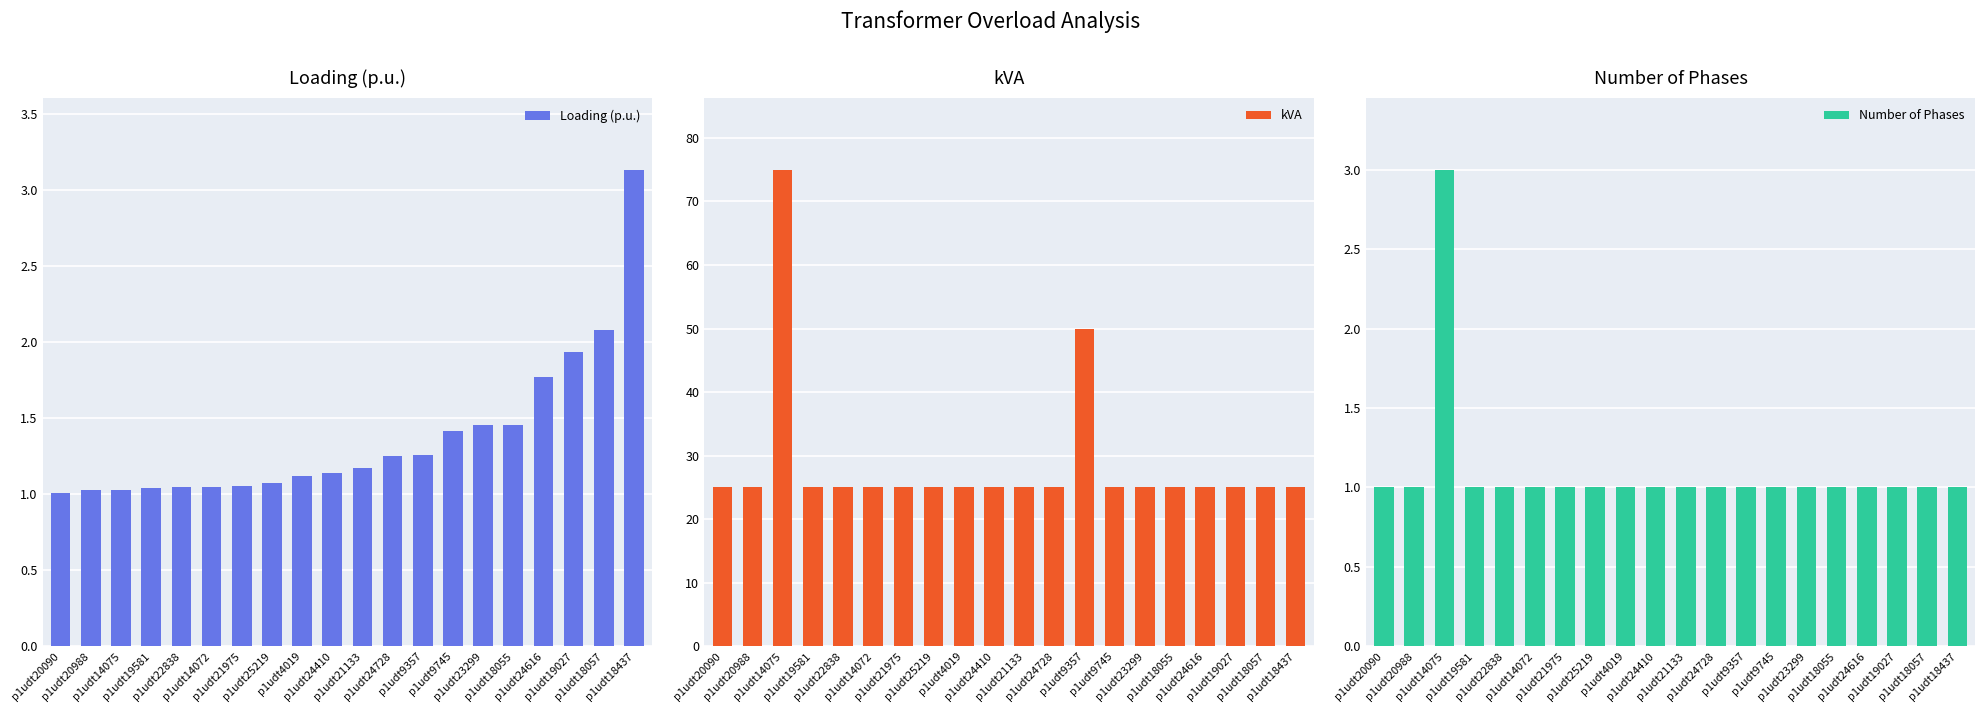

What are all the series names shown in the legend?

Loading (p.u.), kVA, Number of Phases